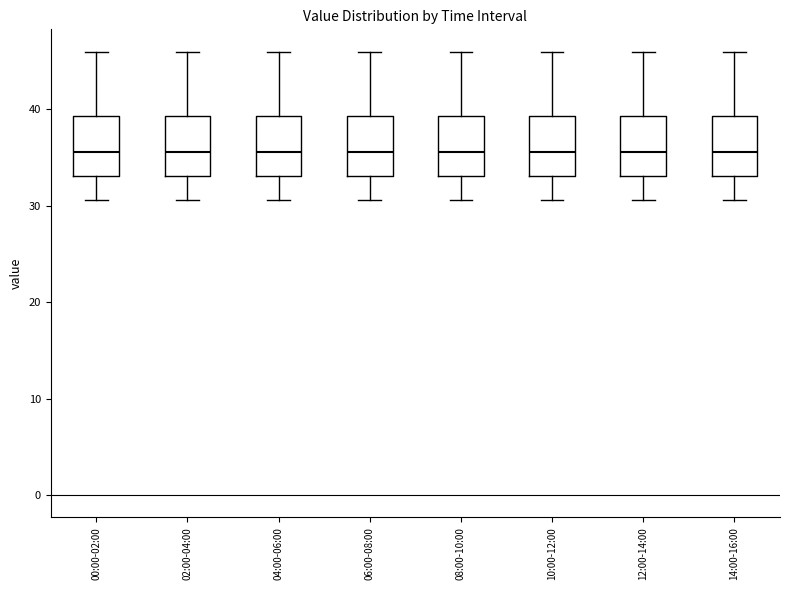

Reading left to right, transcribe this box plot: for each box, give where its median line is, the range the box spans, and where its two whiskers end, as read against the y-axis. The values are not printed on the chart, so give them approximately, as read against the axis.

00:00-02:00: median 36, box 33 to 39, whiskers 31 to 46
02:00-04:00: median 36, box 33 to 39, whiskers 31 to 46
04:00-06:00: median 36, box 33 to 39, whiskers 31 to 46
06:00-08:00: median 36, box 33 to 39, whiskers 31 to 46
08:00-10:00: median 36, box 33 to 39, whiskers 31 to 46
10:00-12:00: median 36, box 33 to 39, whiskers 31 to 46
12:00-14:00: median 36, box 33 to 39, whiskers 31 to 46
14:00-16:00: median 36, box 33 to 39, whiskers 31 to 46